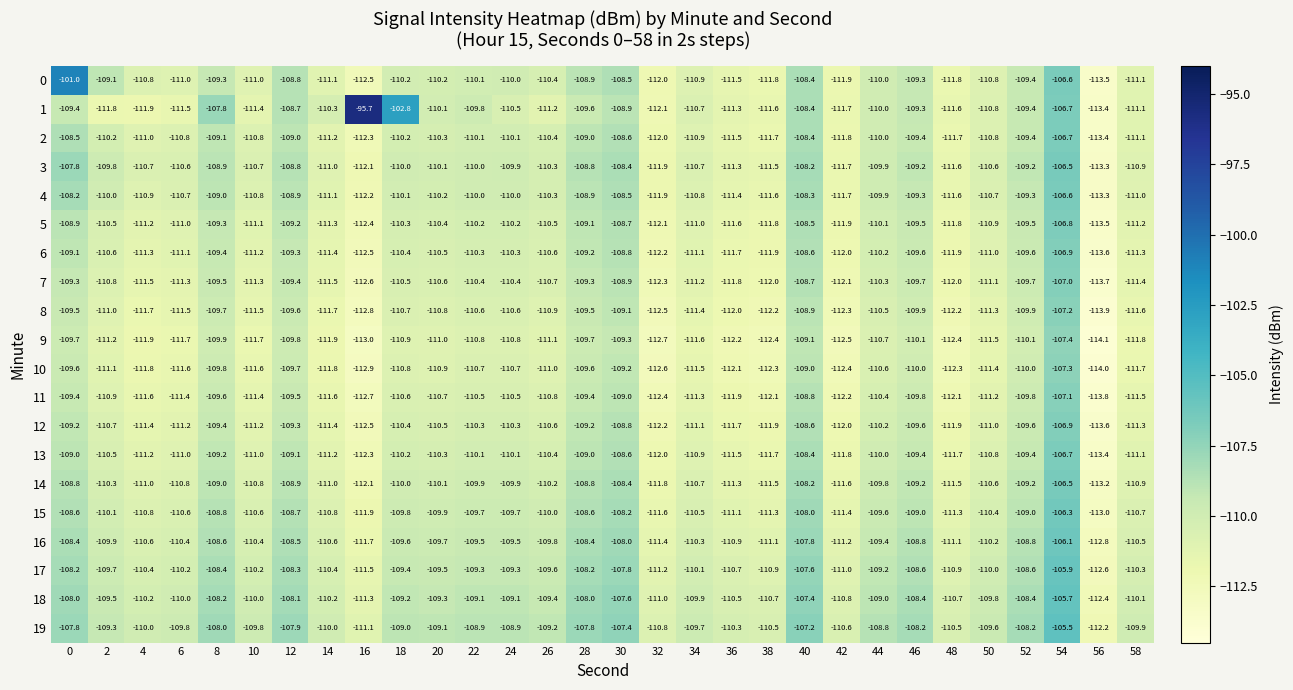

Which series has the widest spread of values?

1